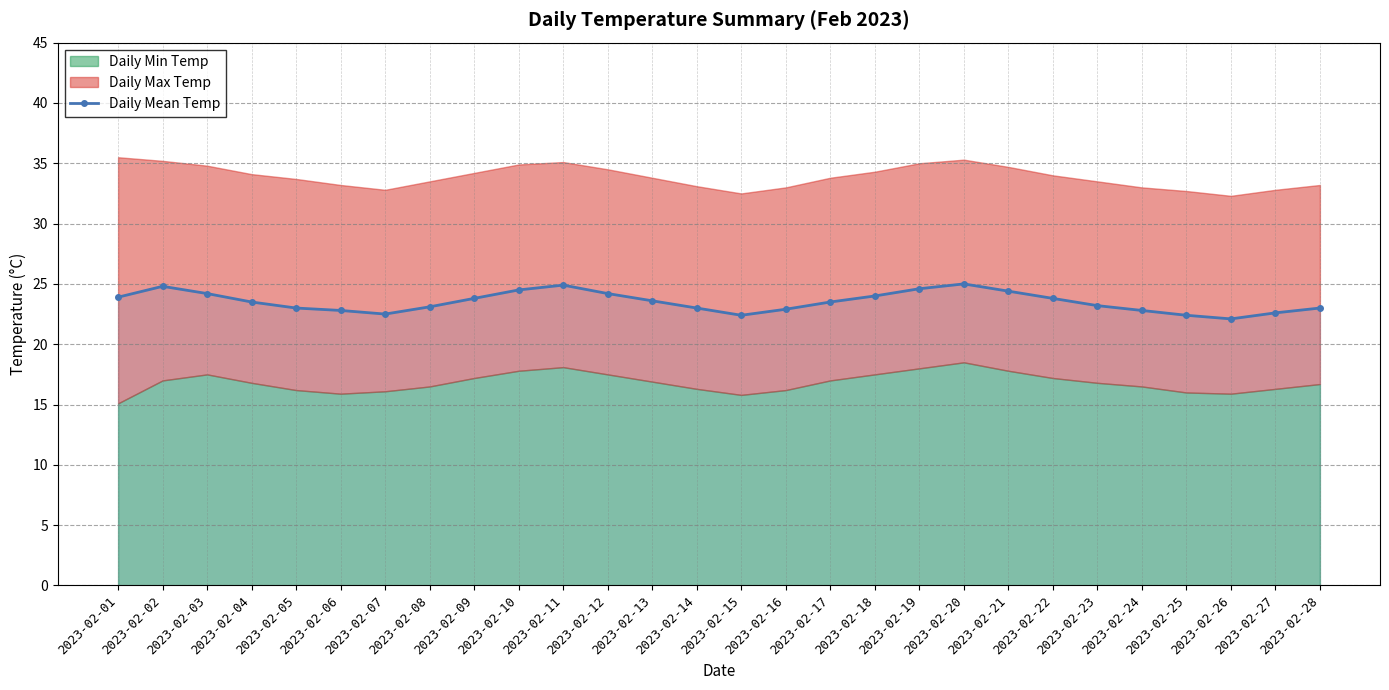

List the labels in order of value, largest first.

2023-02-20, 2023-02-11, 2023-02-02, 2023-02-19, 2023-02-10, 2023-02-21, 2023-02-03, 2023-02-12, 2023-02-18, 2023-02-01, 2023-02-09, 2023-02-22, 2023-02-13, 2023-02-04, 2023-02-17, 2023-02-23, 2023-02-08, 2023-02-05, 2023-02-14, 2023-02-28, 2023-02-16, 2023-02-06, 2023-02-24, 2023-02-27, 2023-02-07, 2023-02-15, 2023-02-25, 2023-02-26